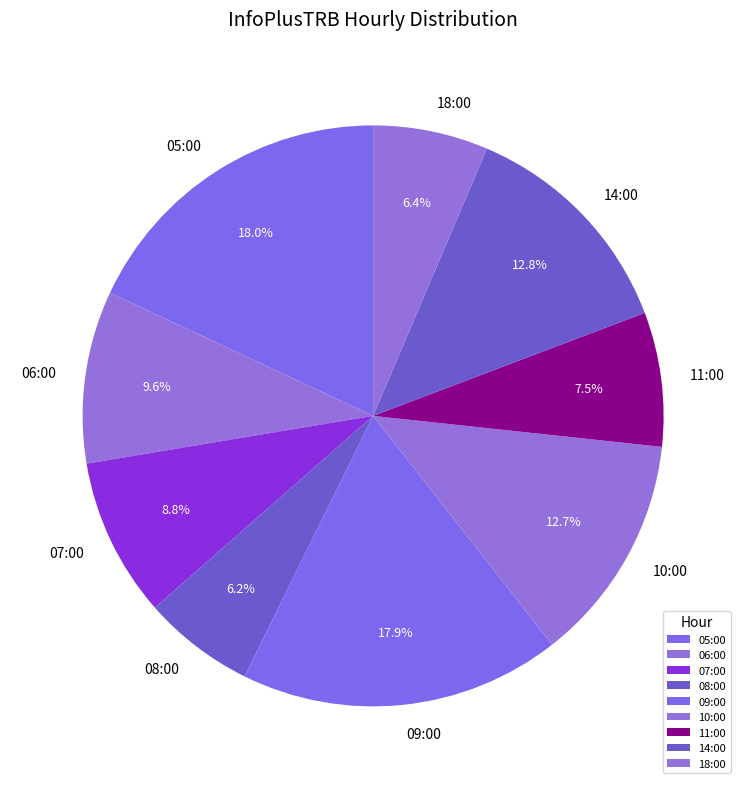

The 14:00 slice represents 13% of the pie. True or false?

True